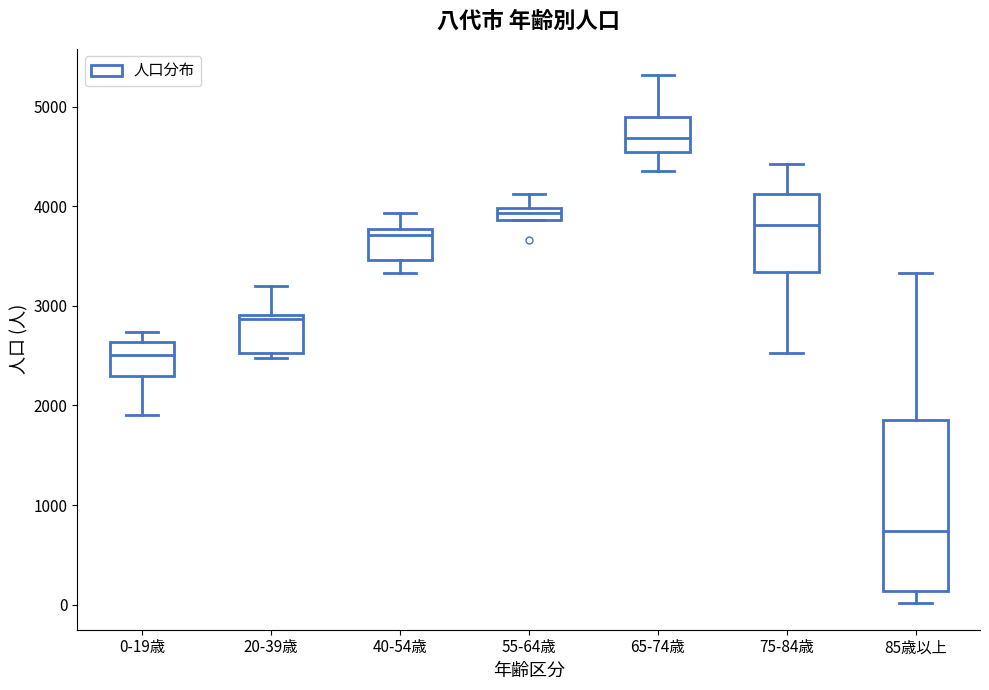

Which box is the tallest, from its lower edge to its upper edge?

85歳以上